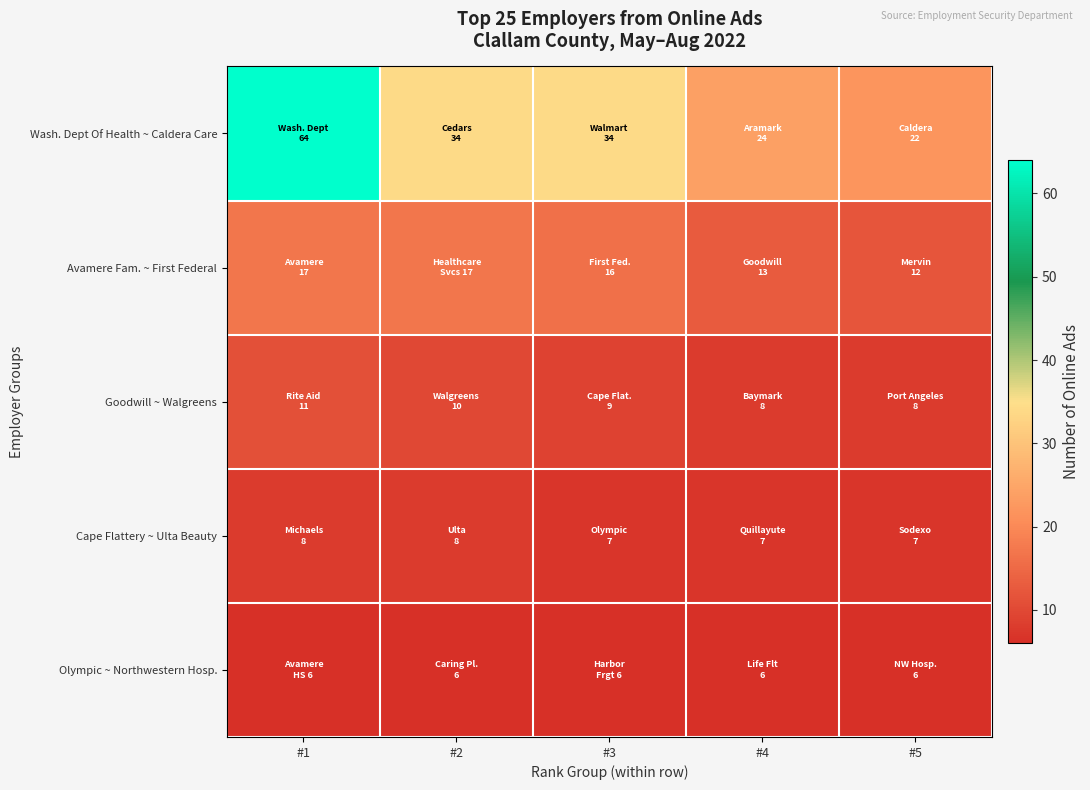

Between #1 and #4, which series saw the biggest shift?

Wash. Dept Of Health ~ Caldera Care